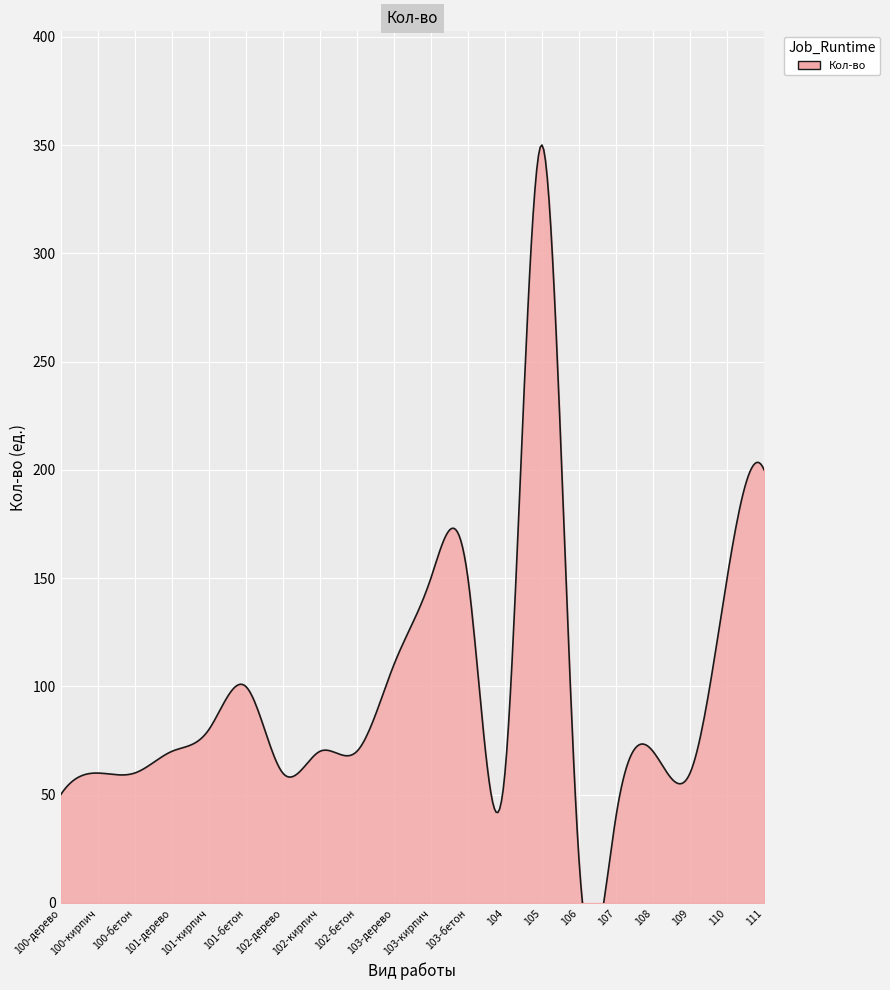

What is the sum of the values at 104 and 100-дерево?

110